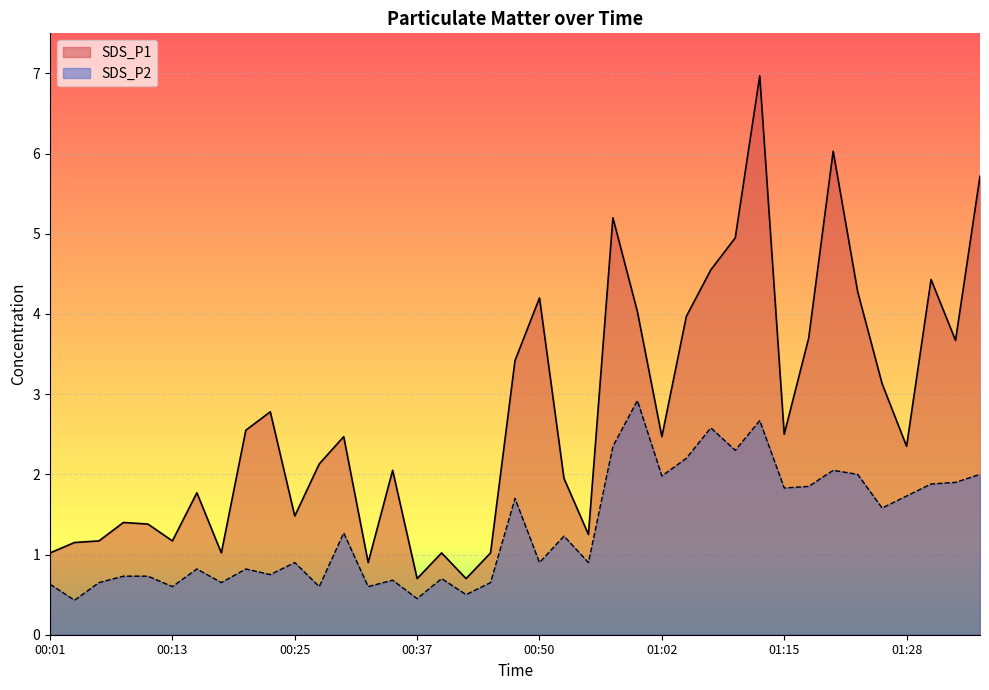

True or false: SDS_P2 and SDS_P1 cross at least once.

False